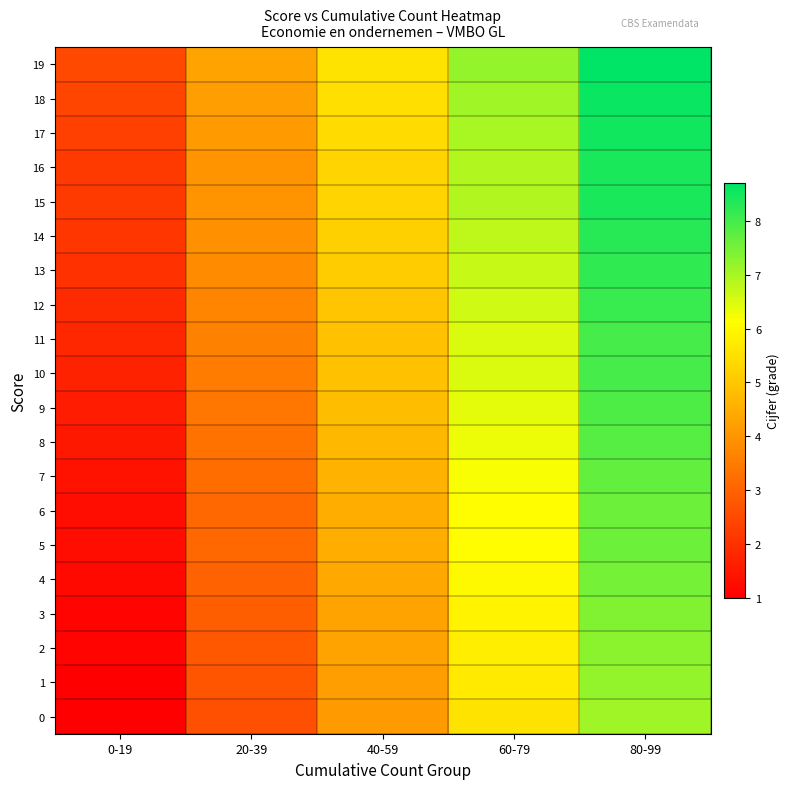

Between 20-39 and 80-99, which is larger?

80-99